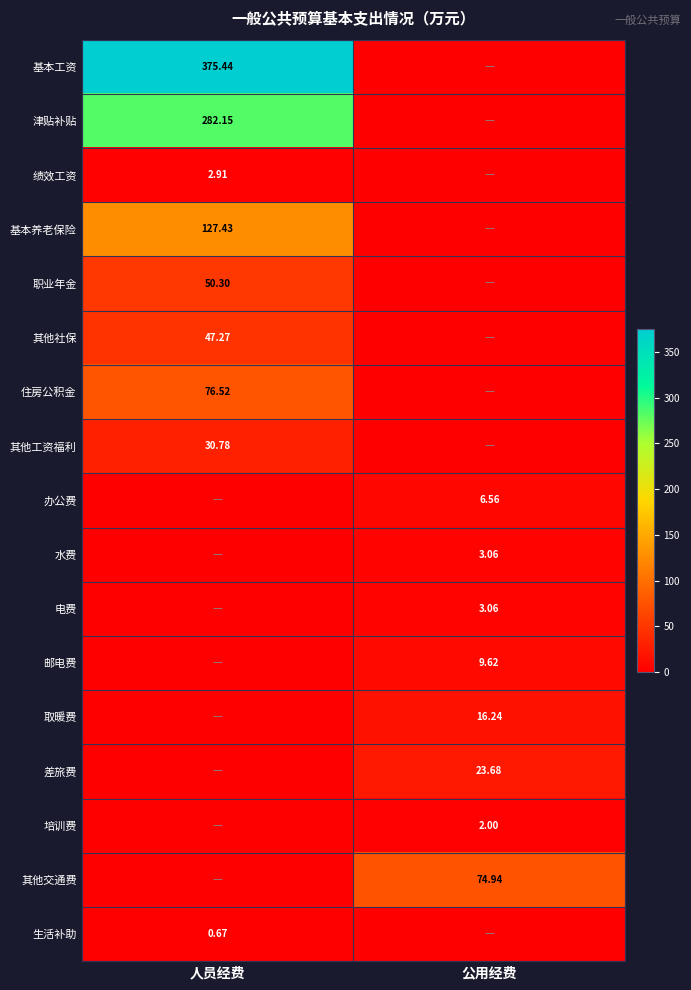

Which series changed the most between 人员经费 and 公用经费?

基本工资